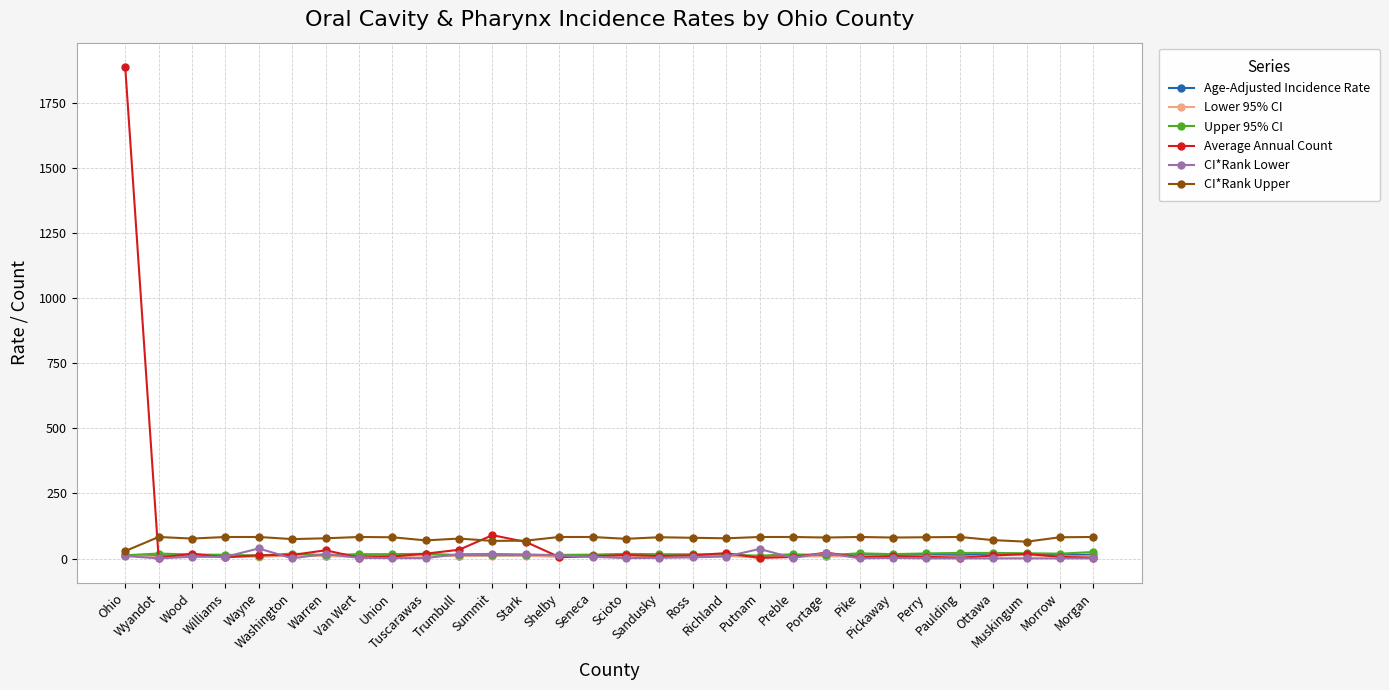

What is the label of the 15th point from the left?

Seneca